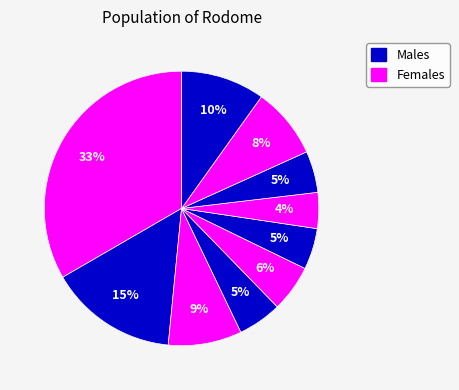

How many slices are in this pie chart?

10